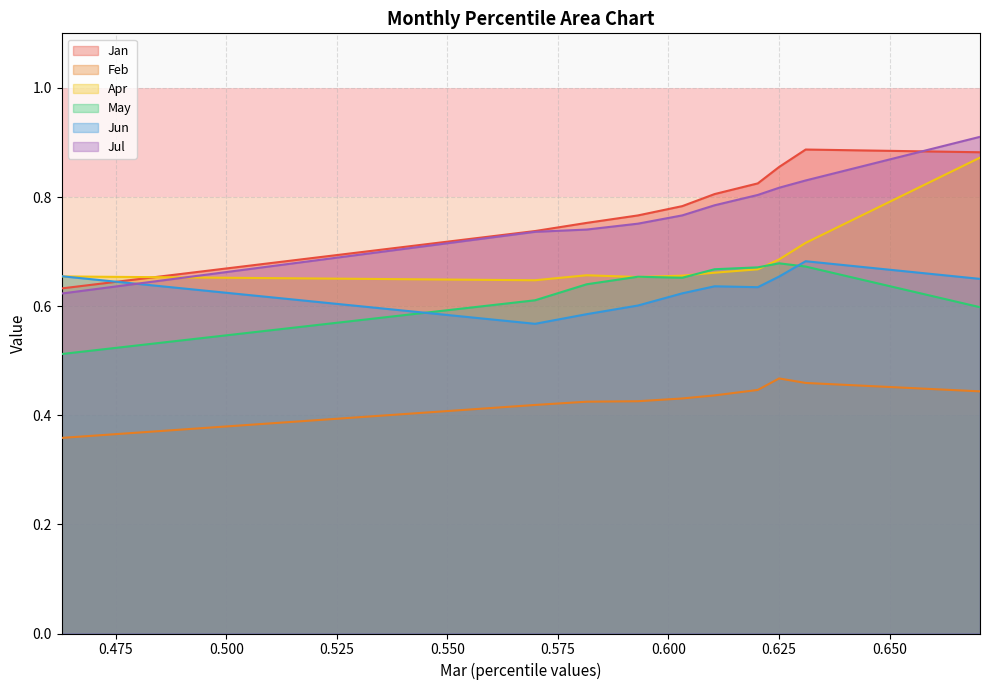

Is it true that May equals 0.9 at pct45?

False